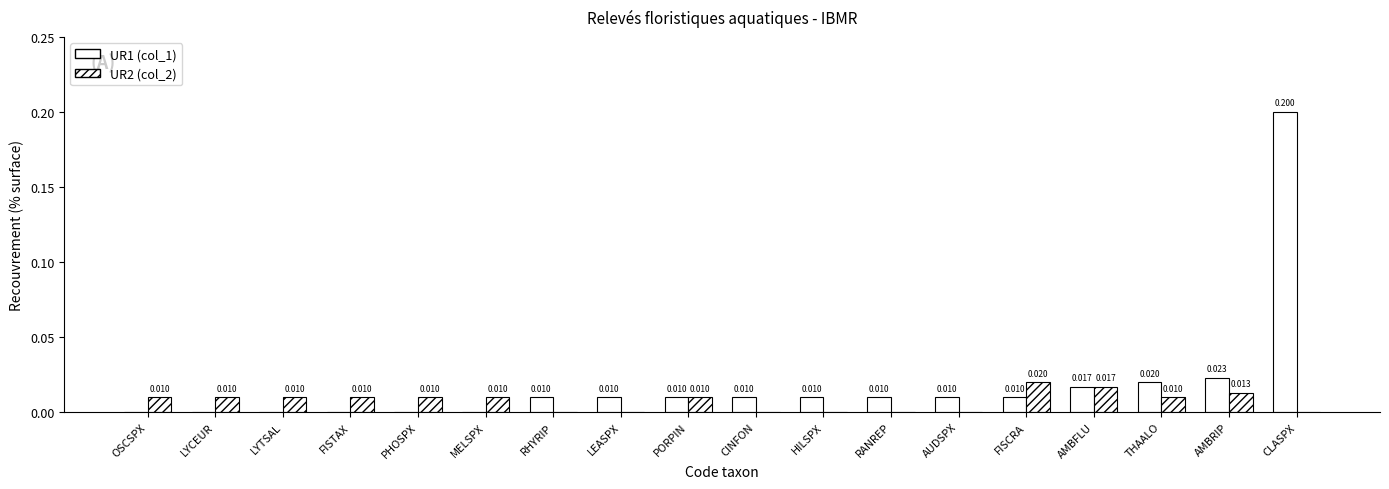

How many positive values does the UR1 (col_1) series have?

12